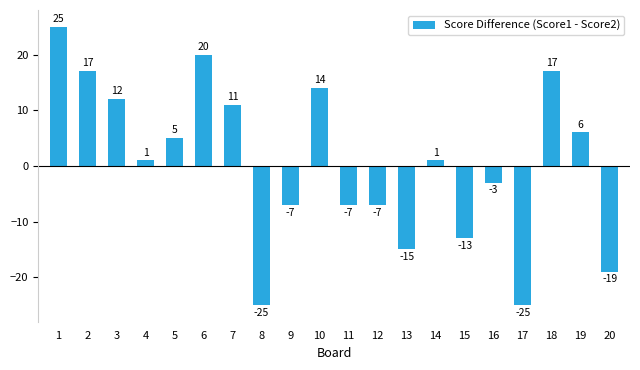

Which has a higher value, 11 or 16?

16